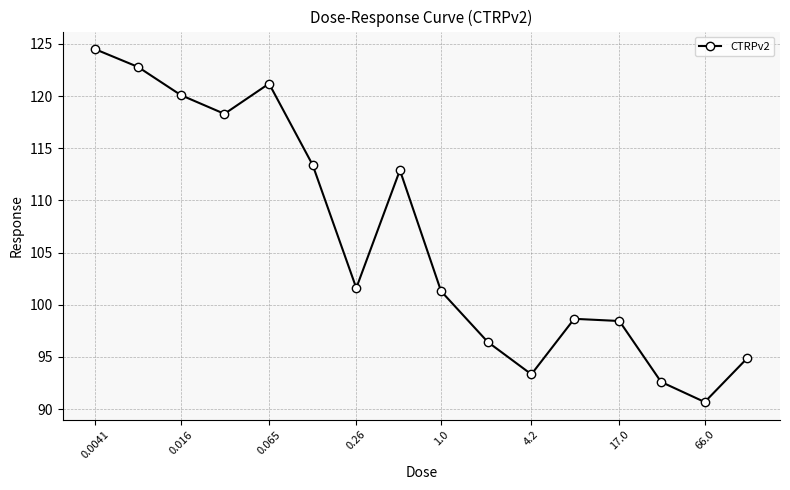

Does the chart display data point markers on the line(s)?

Yes